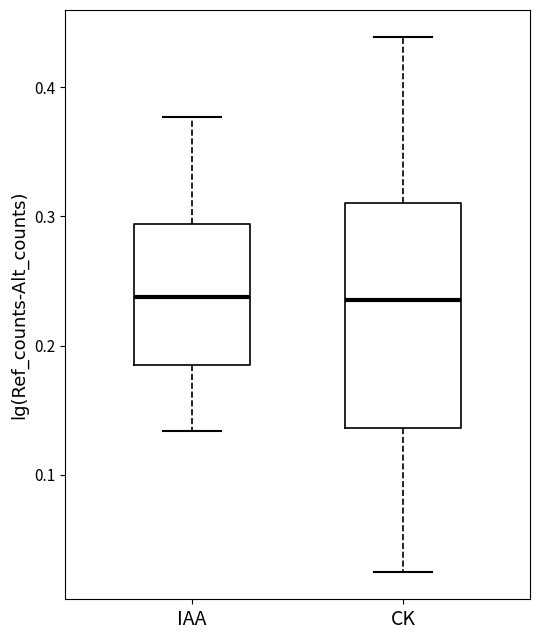

Reading left to right, read every box against the y-axis: the position of its median line, the range the box covers, and the ends of its whiskers. The values are not printed on the chart, so give them approximately, as read against the axis.

IAA: median 0.24, box 0.19 to 0.29, whiskers 0.13 to 0.38
CK: median 0.24, box 0.14 to 0.31, whiskers 0.02 to 0.44